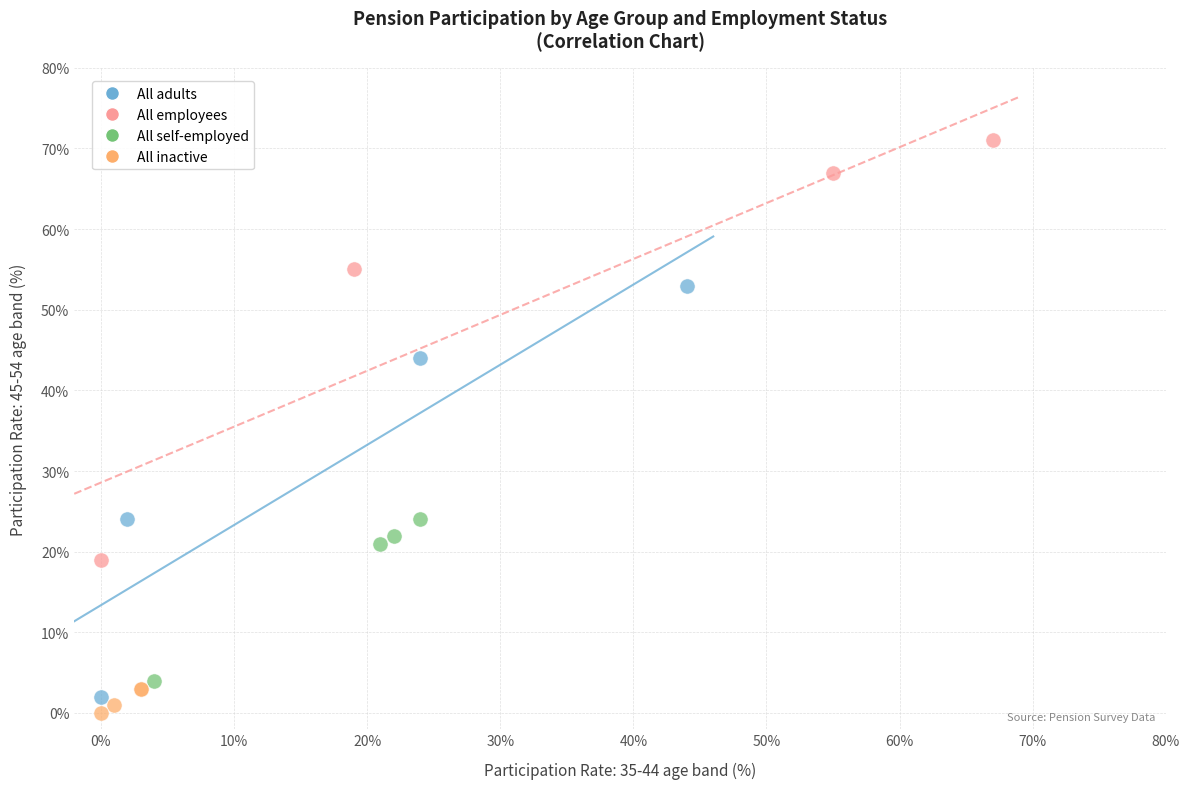

Which series contains the highest Y value?

All employees